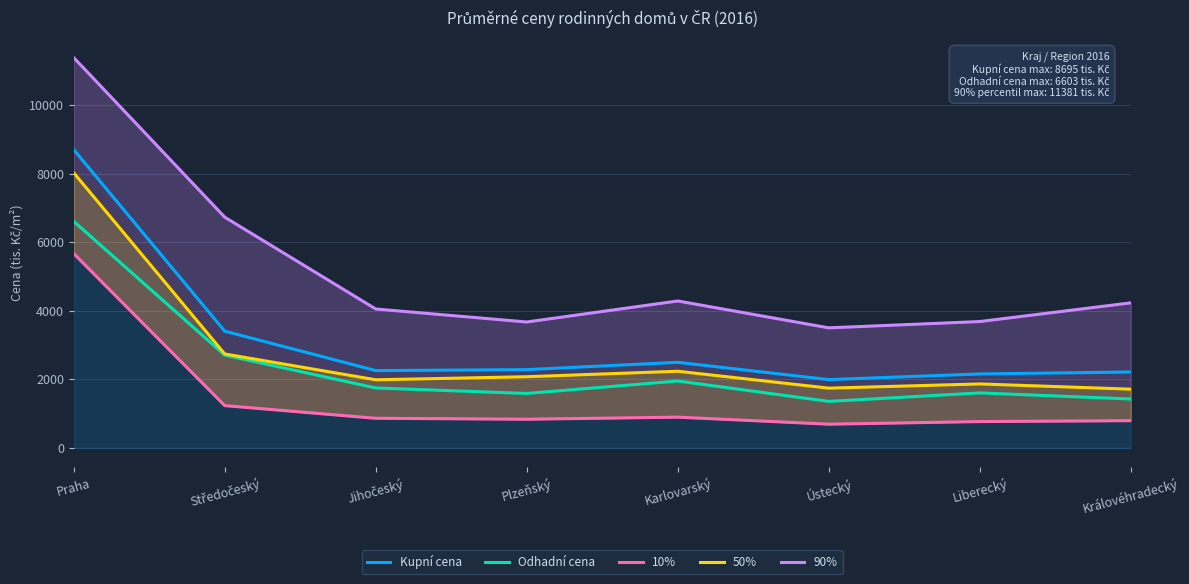

What is the maximum value for 90%?

11381